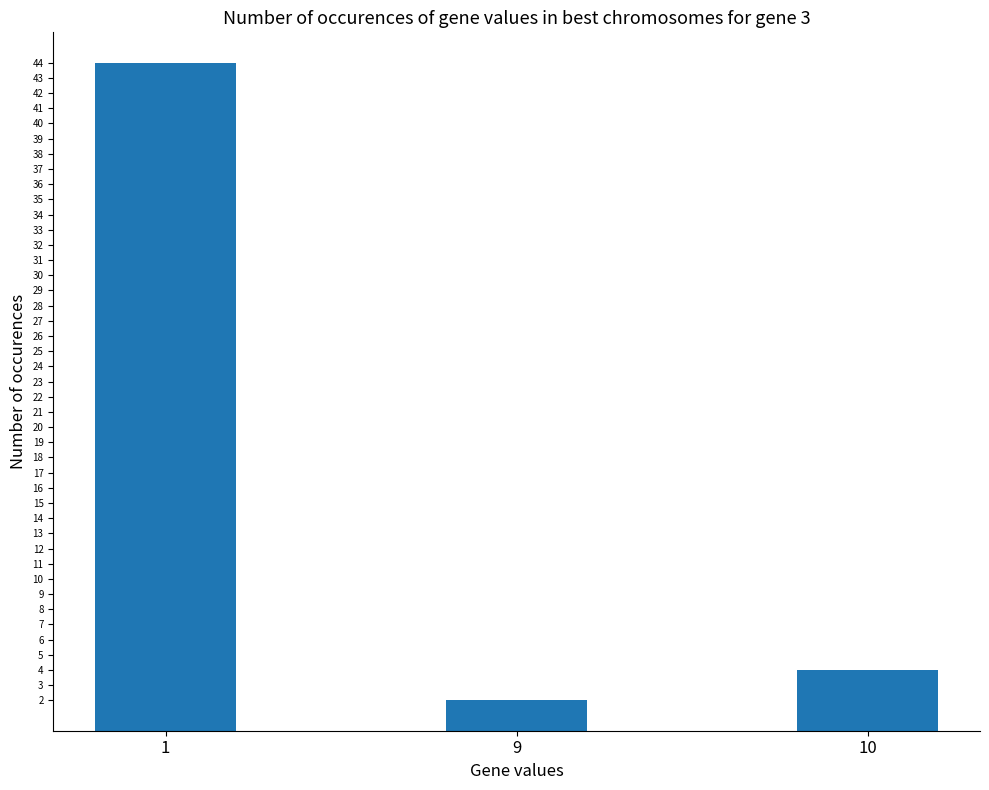

How many data points are less than 4?

1